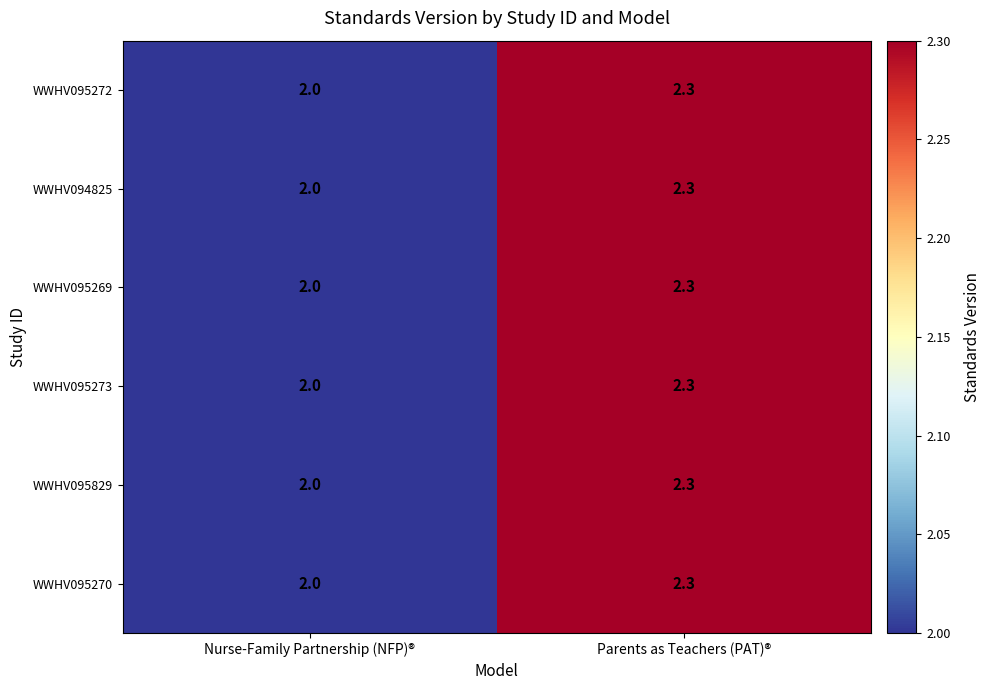

Read the WWHV095270 value at Nurse-Family Partnership (NFP)®.

2.0